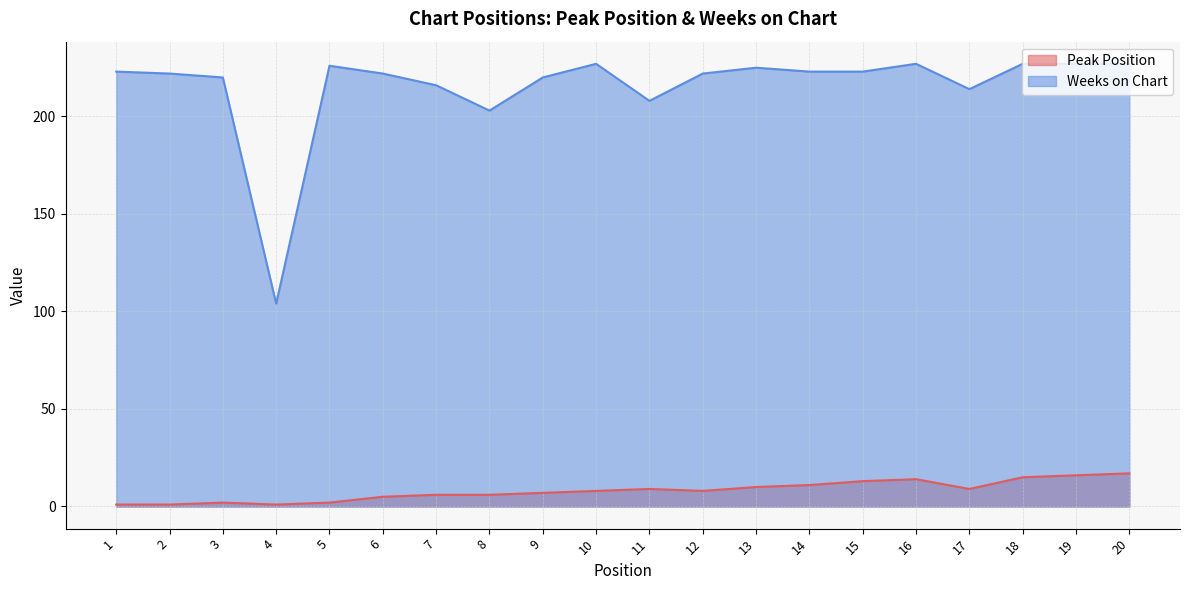

At which label does Weeks on Chart first exceed 223?

5